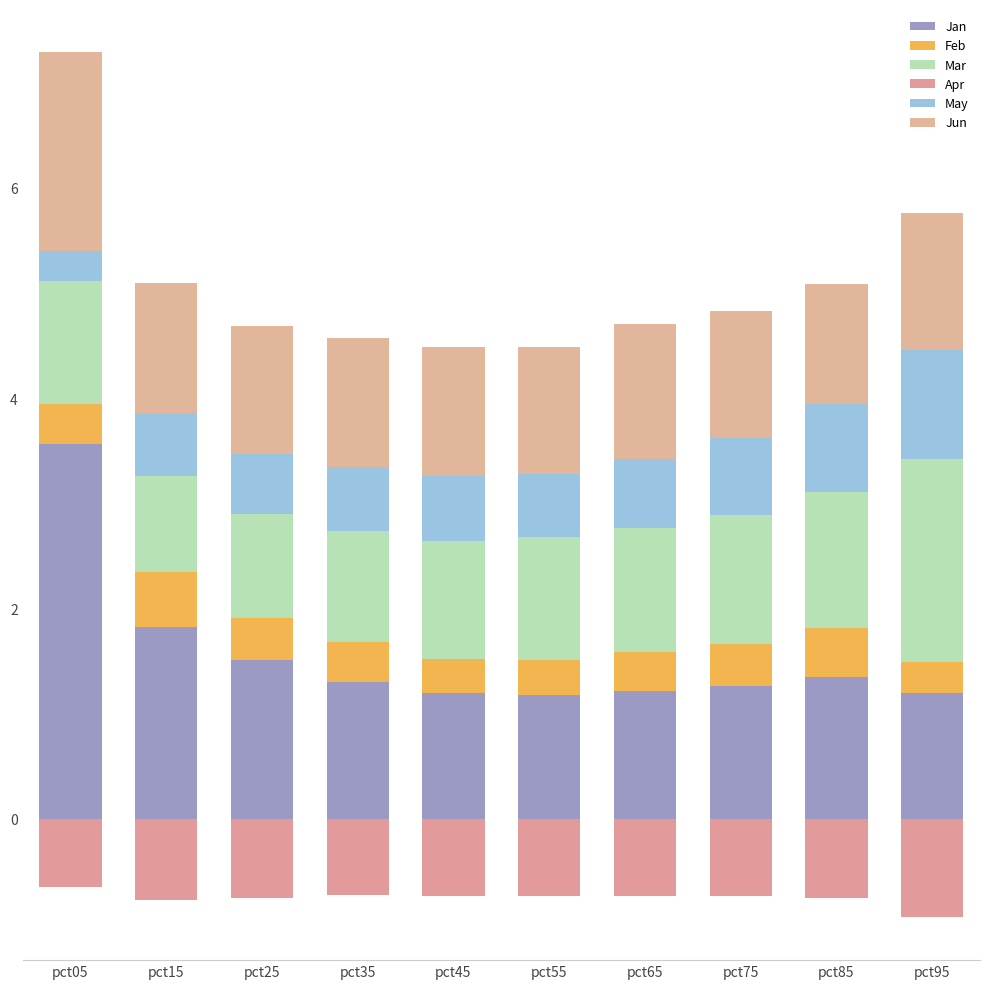

Which series has the largest range (max minus min)?

Jan